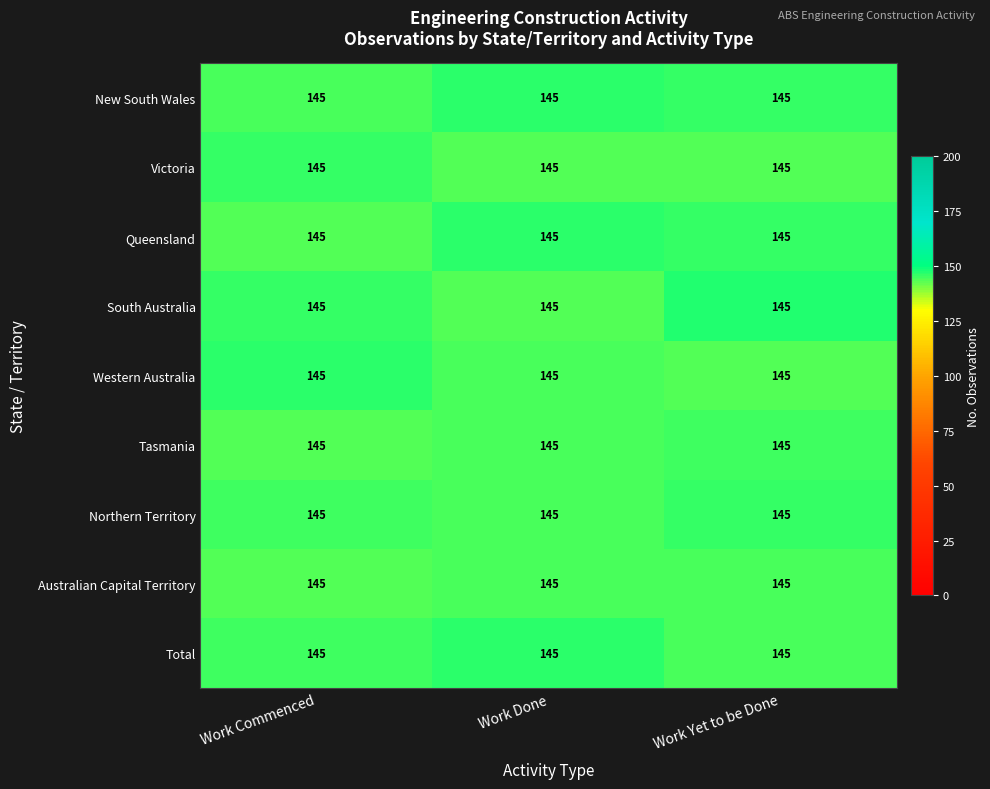

Which has a higher value, Work Yet to be Done or Work Done?

Work Done